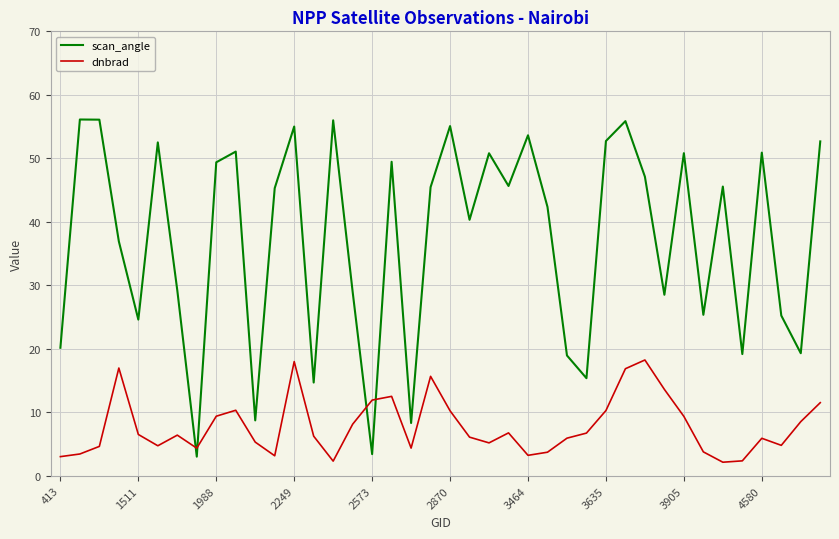

What are all the series names shown in the legend?

scan_angle, dnbrad